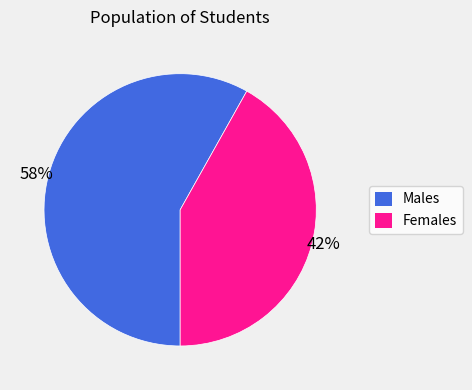

Does any single category account for the majority?

Yes